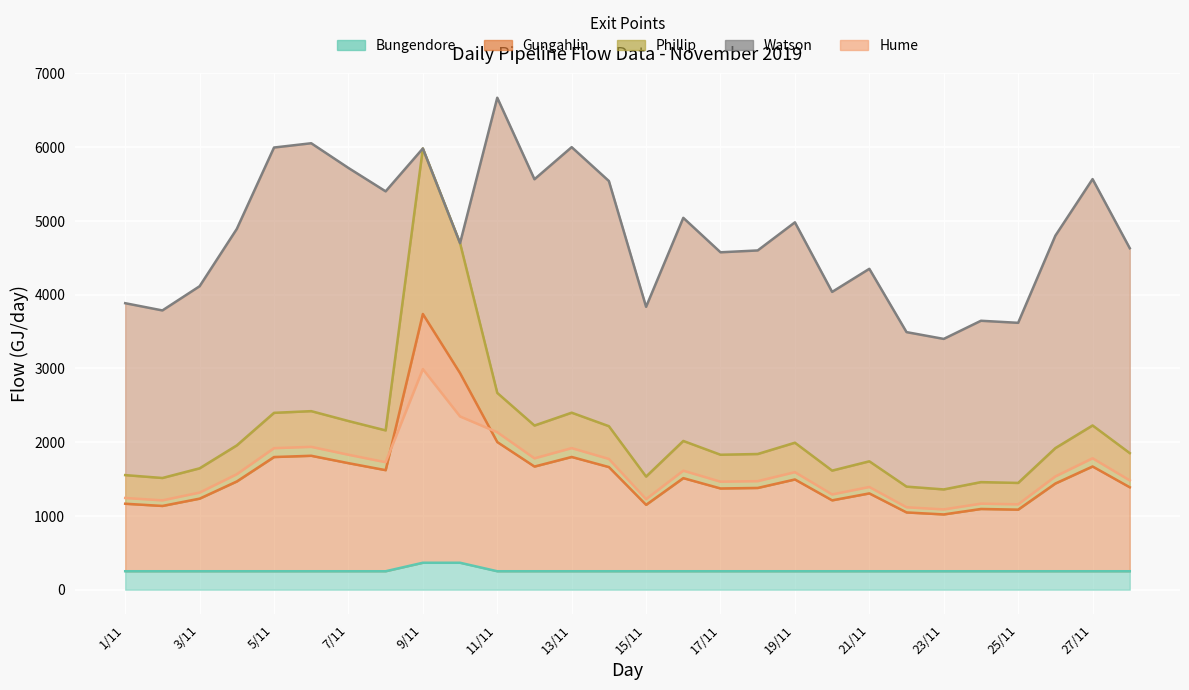

What is the label of the 3rd point from the right?

26/11/2019